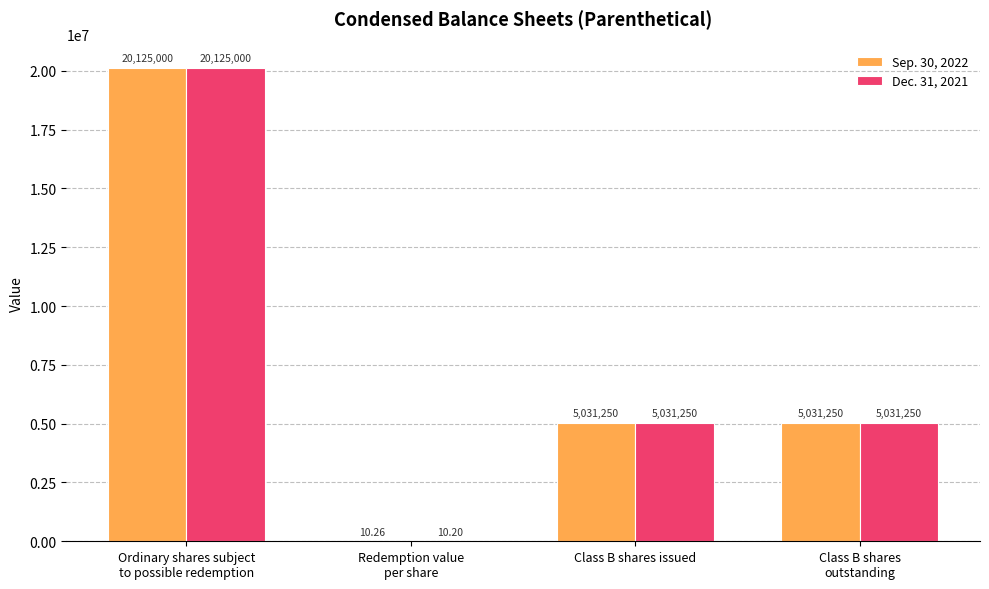

What is the sum of the Sep. 30, 2022 values at Ordinary shares subject
to possible redemption and Class B shares issued?

25156250.0